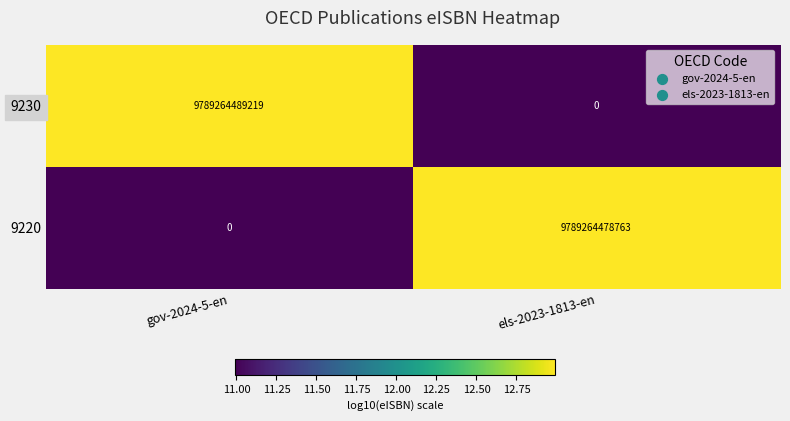

What is the greatest value displayed?

9789264489219